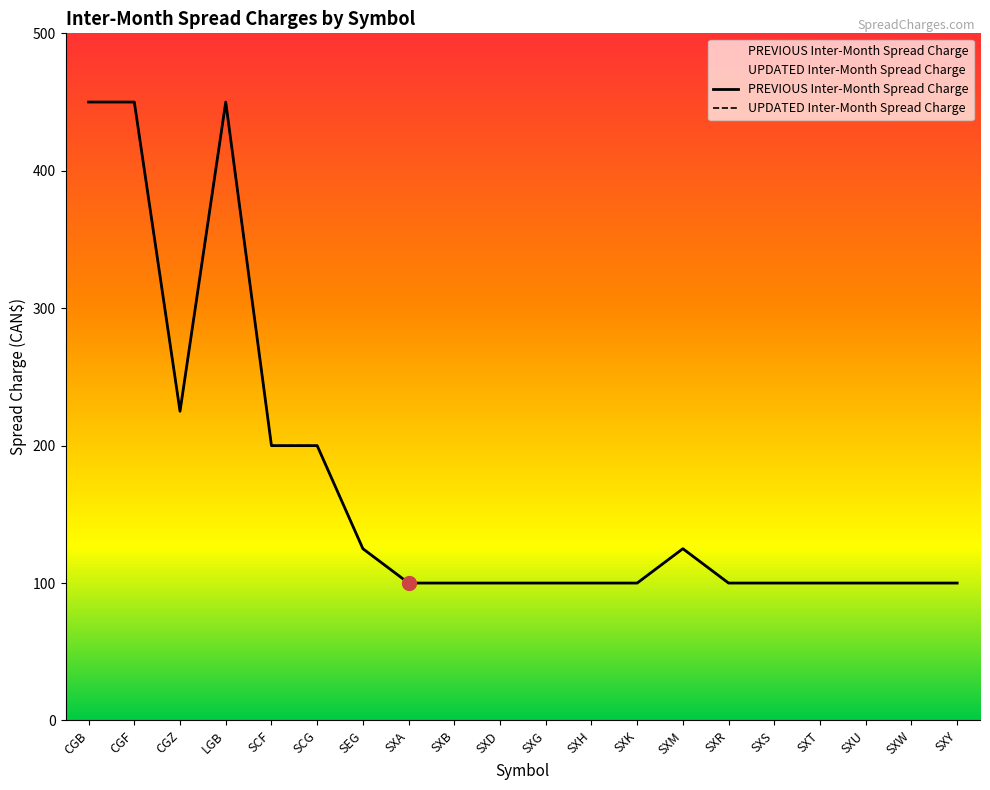

What is the difference between the PREVIOUS Inter-Month Spread Charge values at SXU and SXM?

25